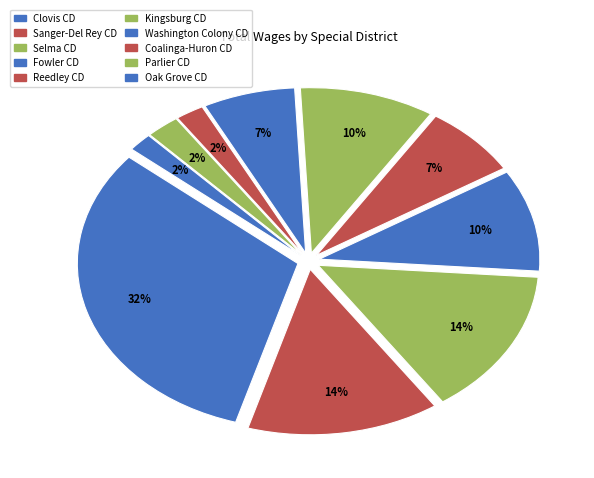

How many slices are in this pie chart?

10